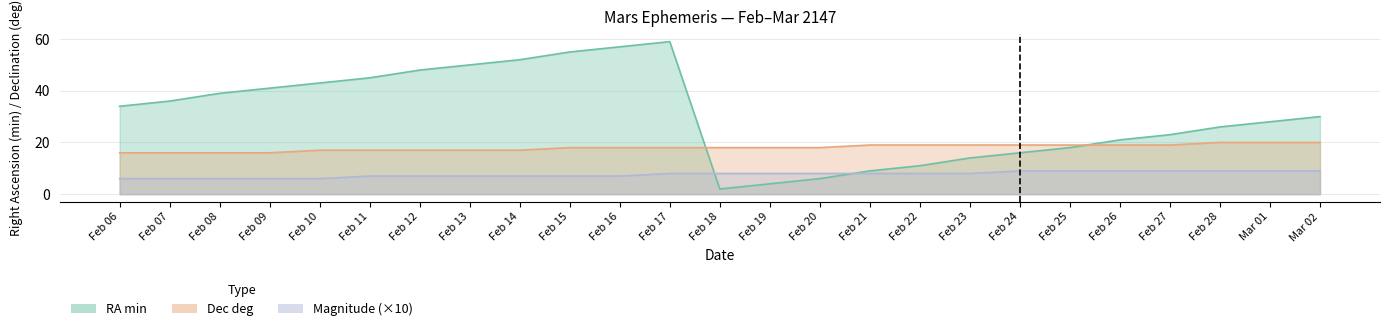

What position from the right is Feb 27?

4